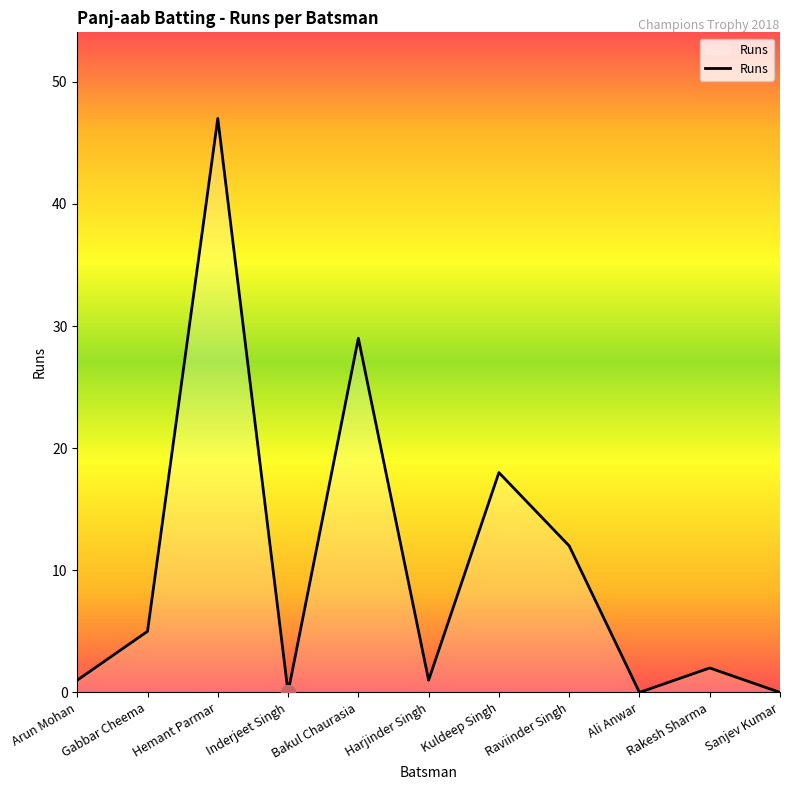

The chart shows a value of 47 at Hemant Parmar. True or false?

True